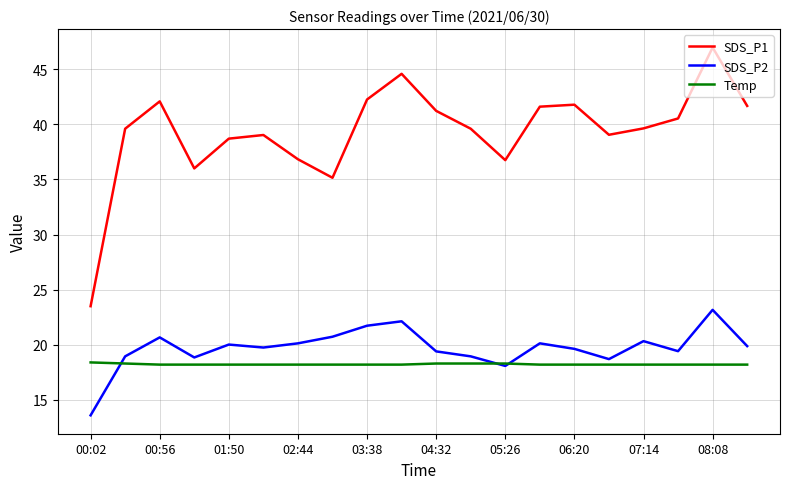

Which series has the widest spread of values?

SDS_P1